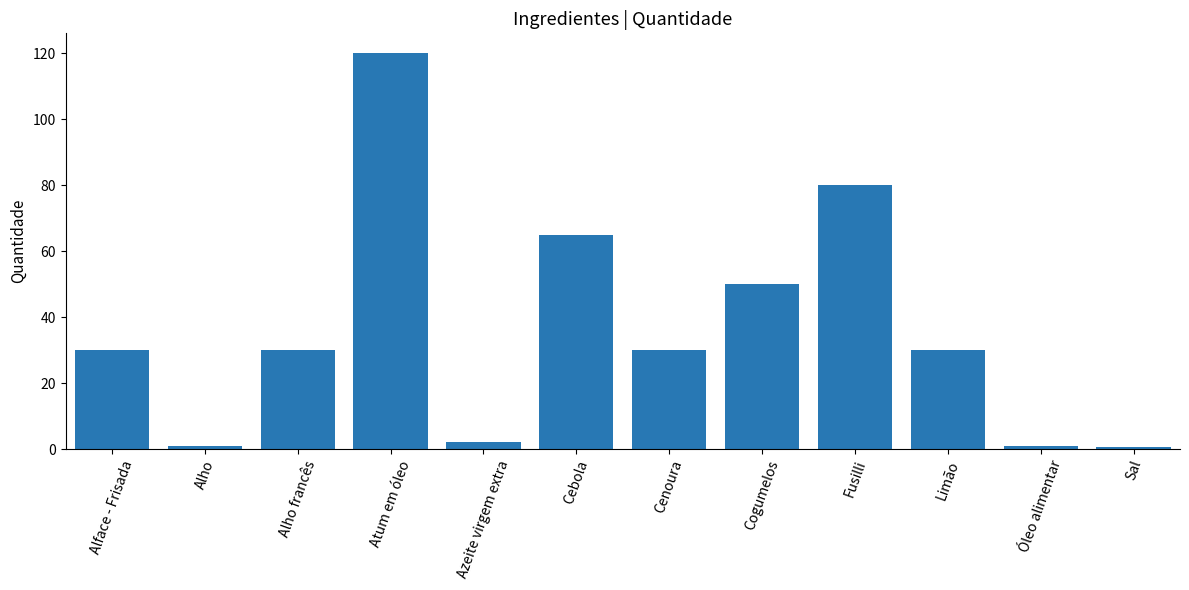

What position from the right is Cogumelos?

5